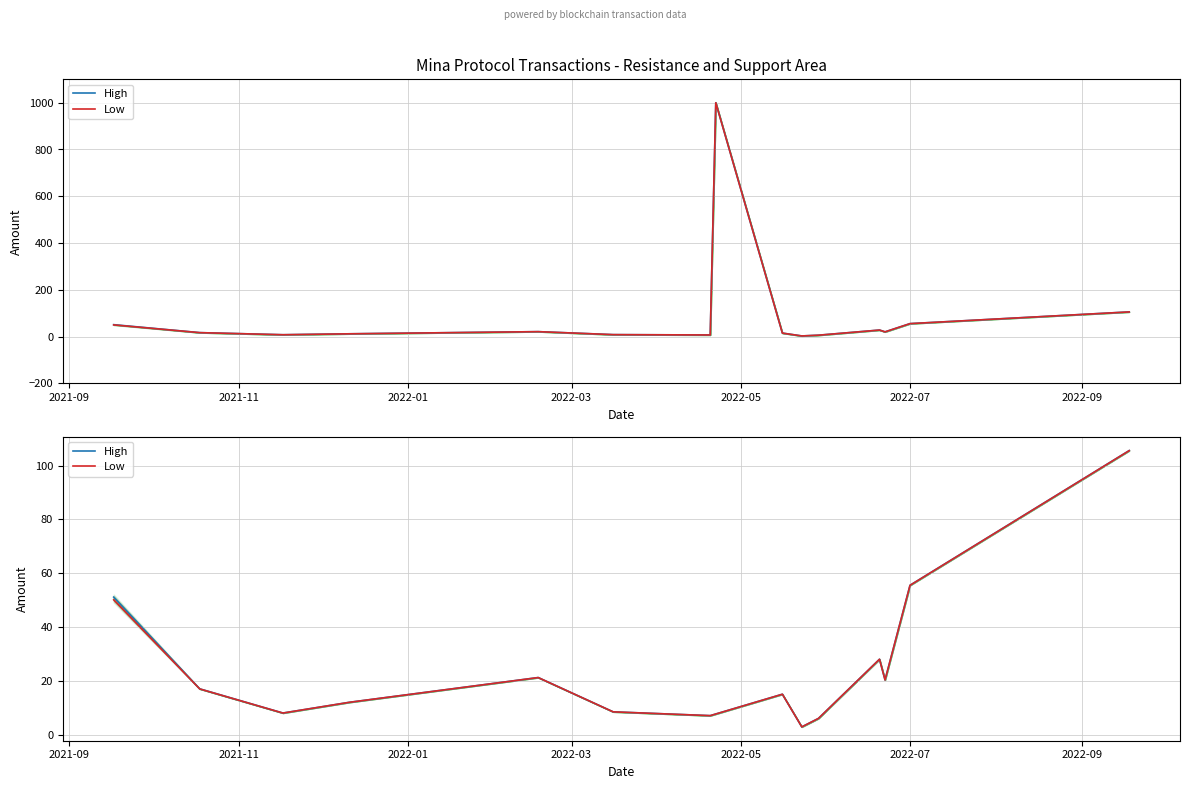

Rank the series at 2022-09 from lowest to highest value.

High, Low